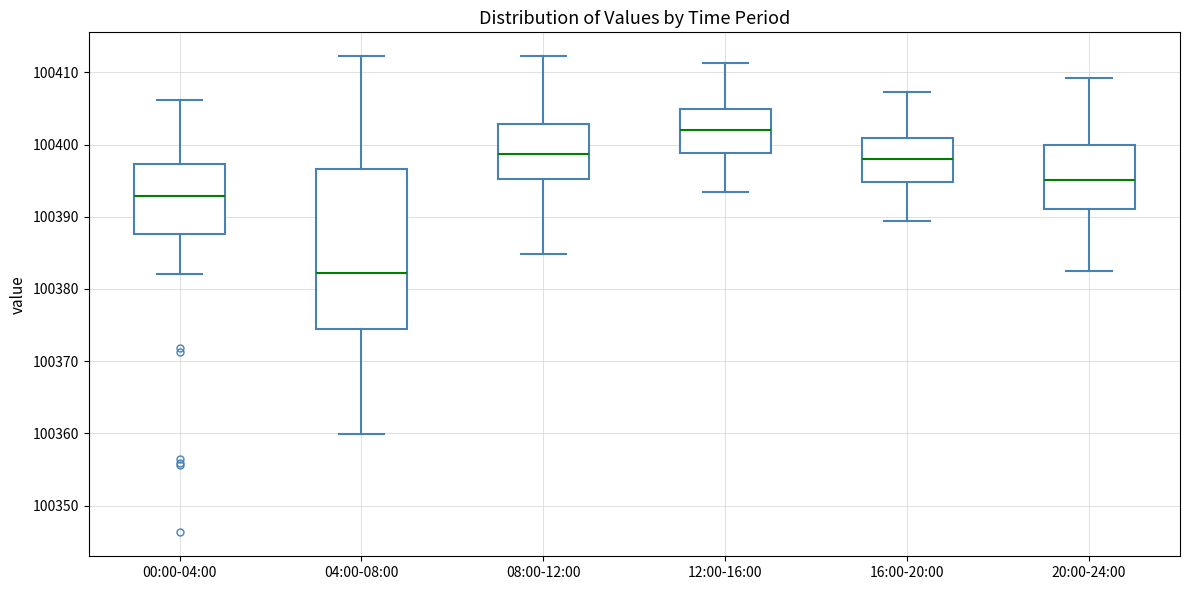

Reading left to right, transcribe this box plot: for each box, give where its median line is, the range the box spans, and where its two whiskers end, as read against the y-axis. The values are not printed on the chart, so give them approximately, as read against the axis.

00:00-04:00: median 100393, box 100388 to 100397, whiskers 100382 to 100406
04:00-08:00: median 100382, box 100375 to 100397, whiskers 100360 to 100412
08:00-12:00: median 100399, box 100395 to 100403, whiskers 100385 to 100412
12:00-16:00: median 100402, box 100399 to 100405, whiskers 100393 to 100411
16:00-20:00: median 100398, box 100395 to 100401, whiskers 100389 to 100407
20:00-24:00: median 100395, box 100391 to 100400, whiskers 100382 to 100409